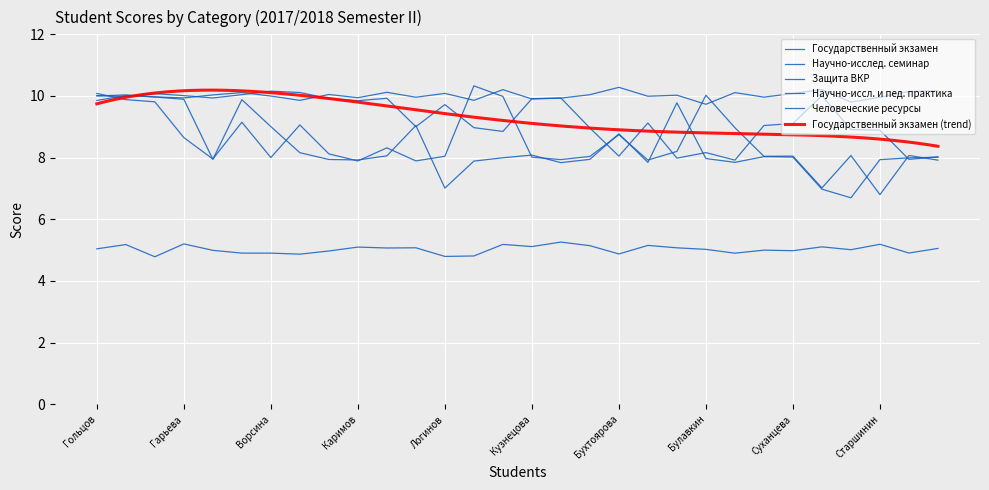

After their last crossing, which series has the higher values: Государственный экзамен or Защита ВКР?

Государственный экзамен